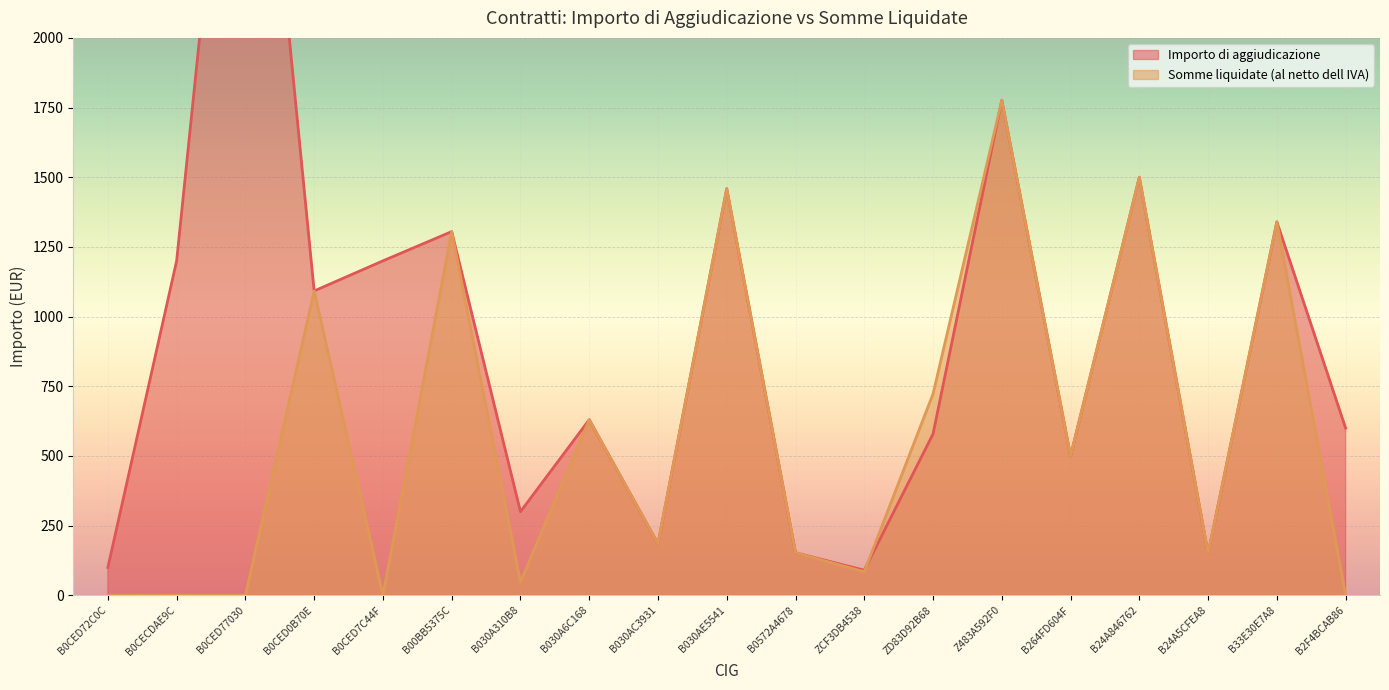

How many interior local valleys does the Importo di aggiudicazione series have?

6